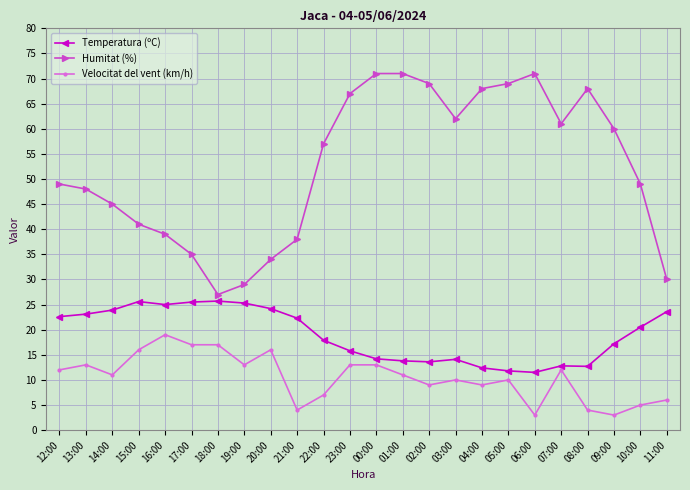

At how many categories does at least one series exceed 26?

24